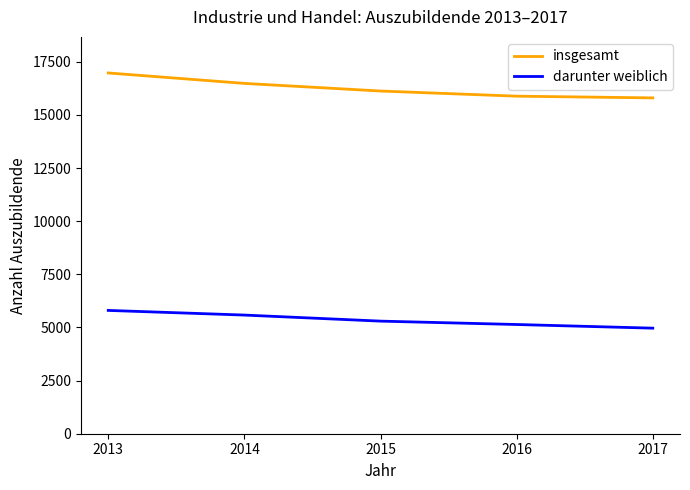

What are all the series names shown in the legend?

insgesamt, darunter weiblich